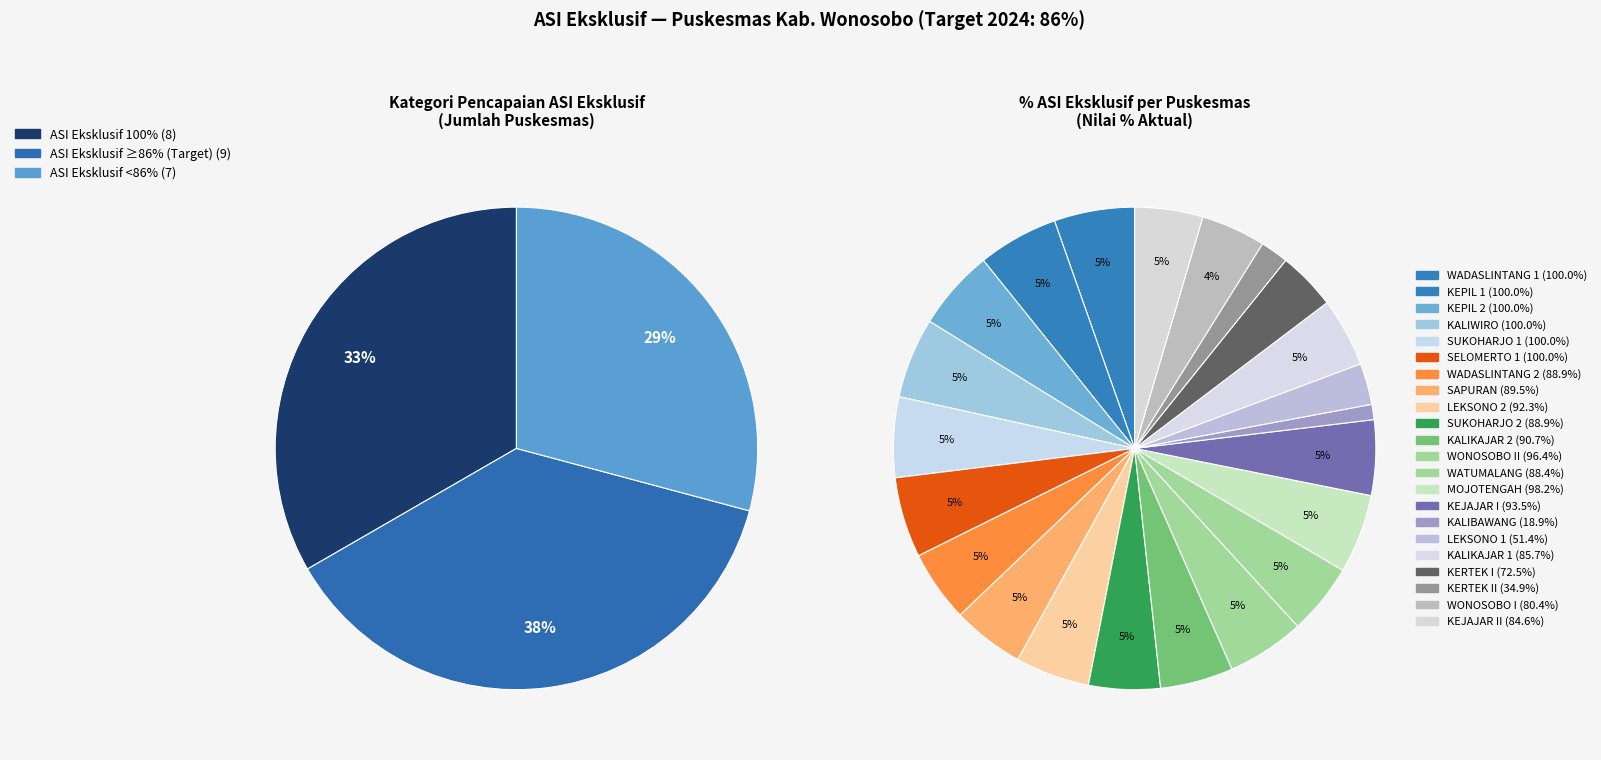

To the nearest percent, what is the average slice percentage?

4%